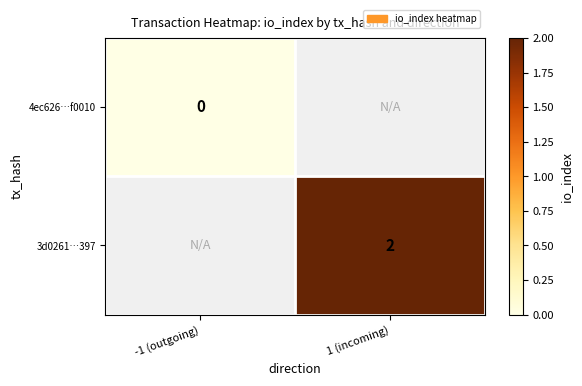

Which has a higher value, -1 (outgoing) or 1 (incoming)?

1 (incoming)